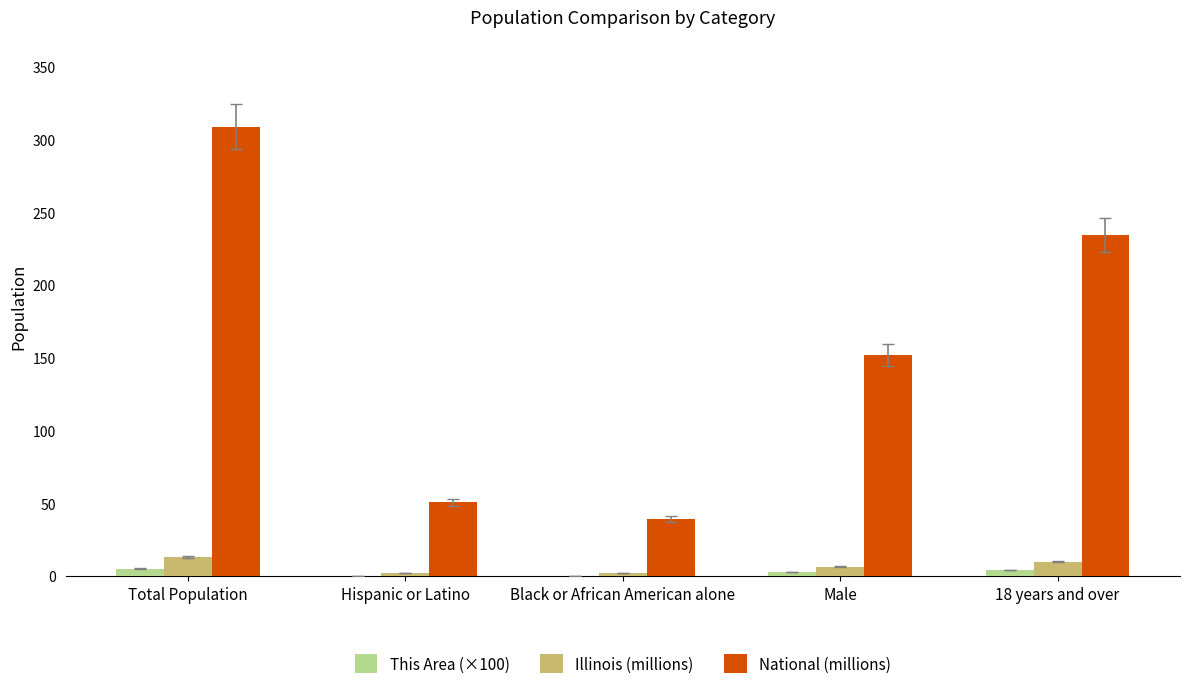

Is the value of This Area (×100) at Black or African American alone greater than the value of National (millions) at 18 years and over?

No